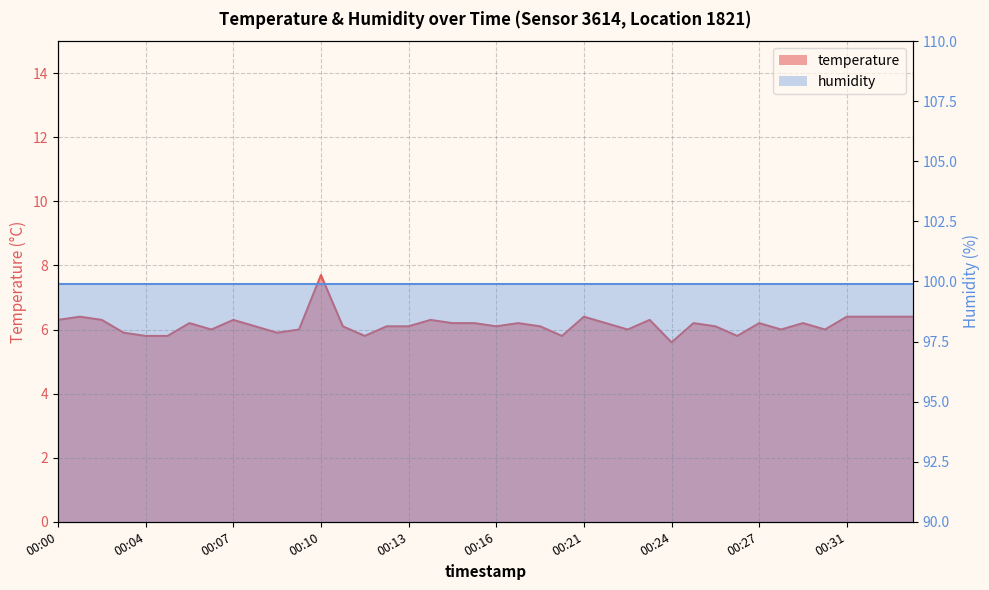

Is it true that the value at 00:19 is 1.5?

False